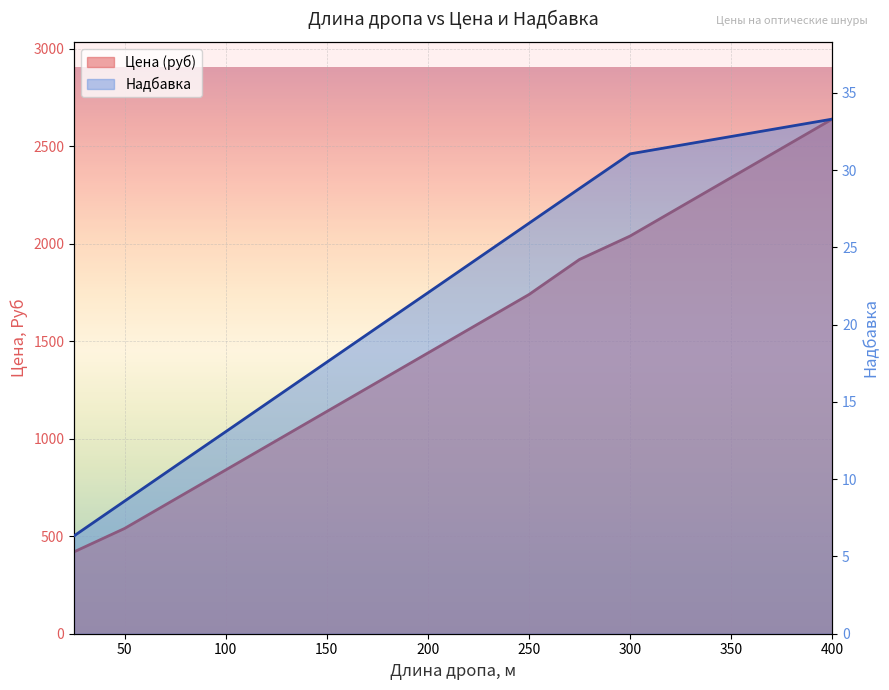

True or false: Цена (руб) and Надбавка cross at least once.

False